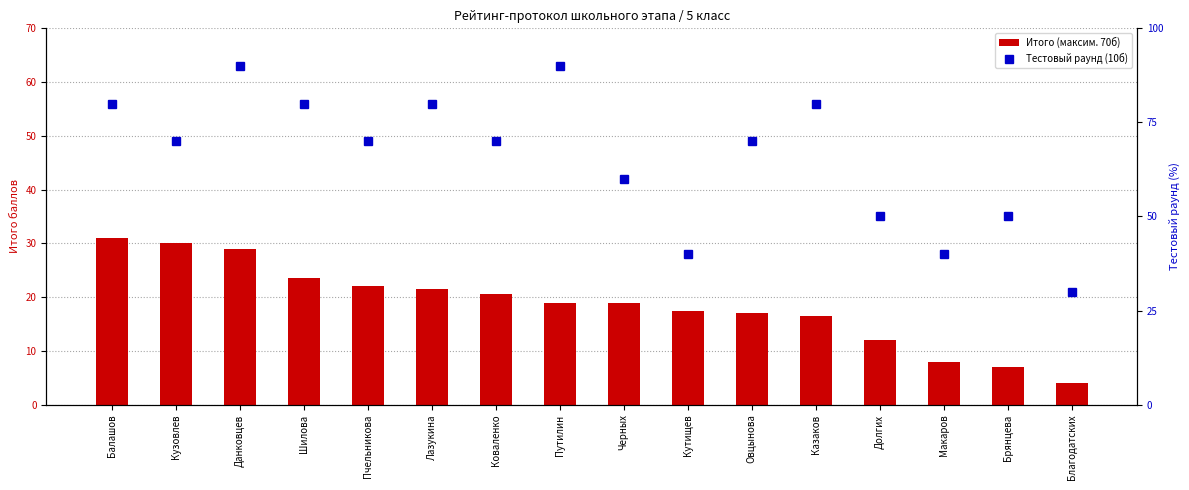

True or false: Тестовый раунд (10б) has a value of 80.0 at Казаков.

True